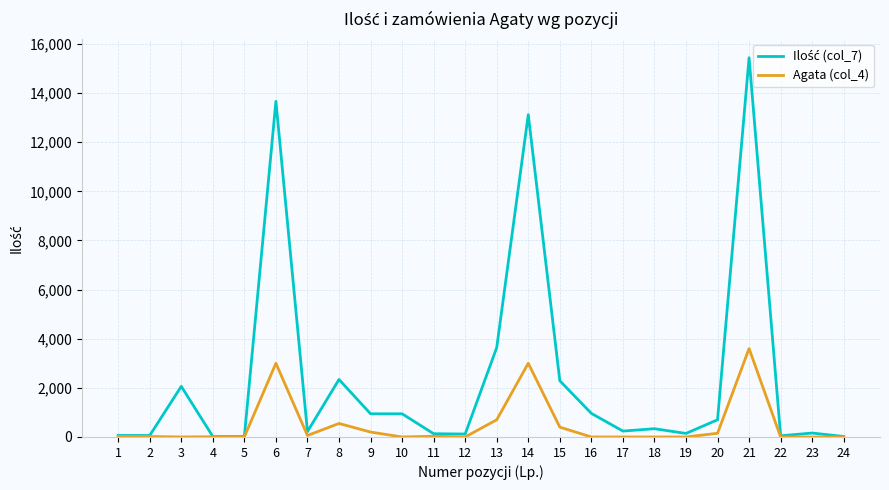

True or false: Agata (col_4) has more than 1 points higher than both neighbors.

True